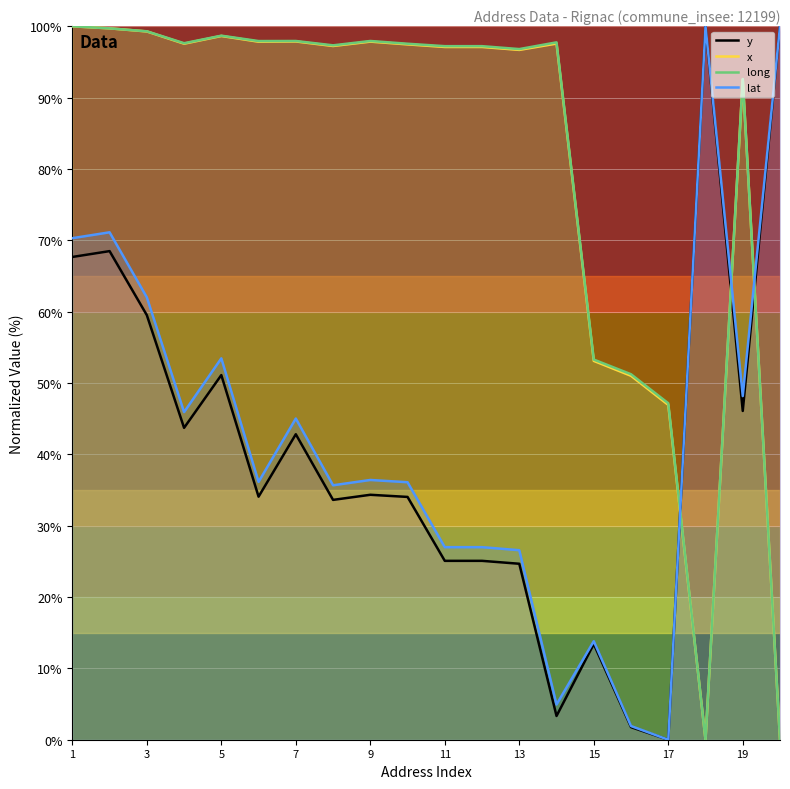

How many times do lat and x cross each other?

3